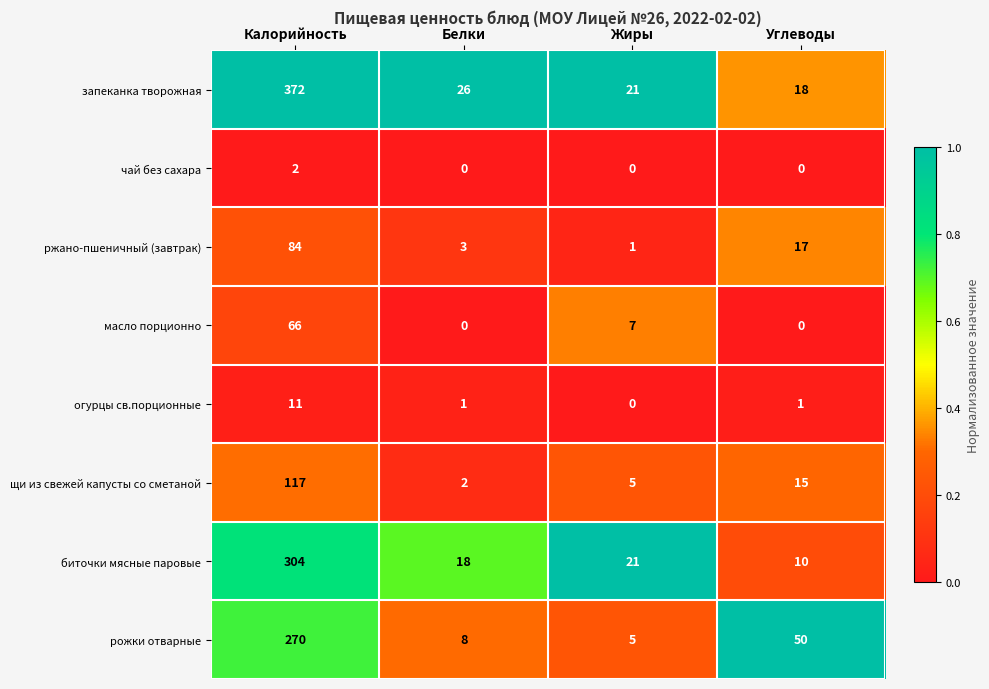

List the labels in order of ржано-пшеничный (завтрак) value, largest first.

Калорийность, Углеводы, Белки, Жиры